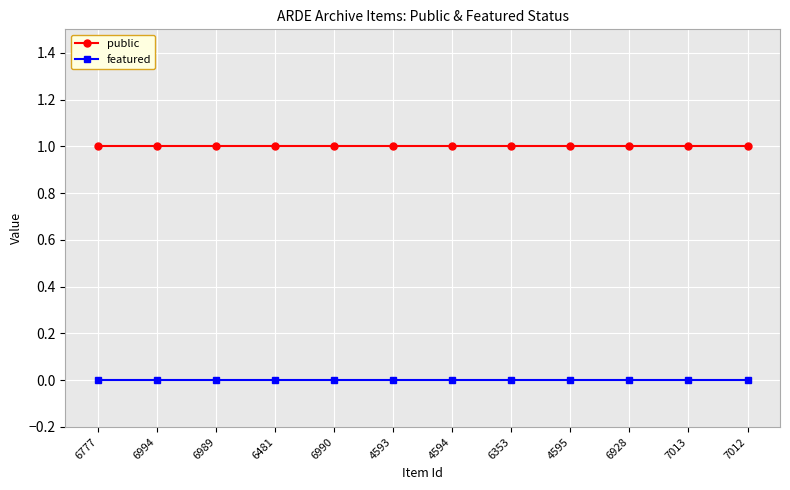

Which series has the largest total across all categories?

public